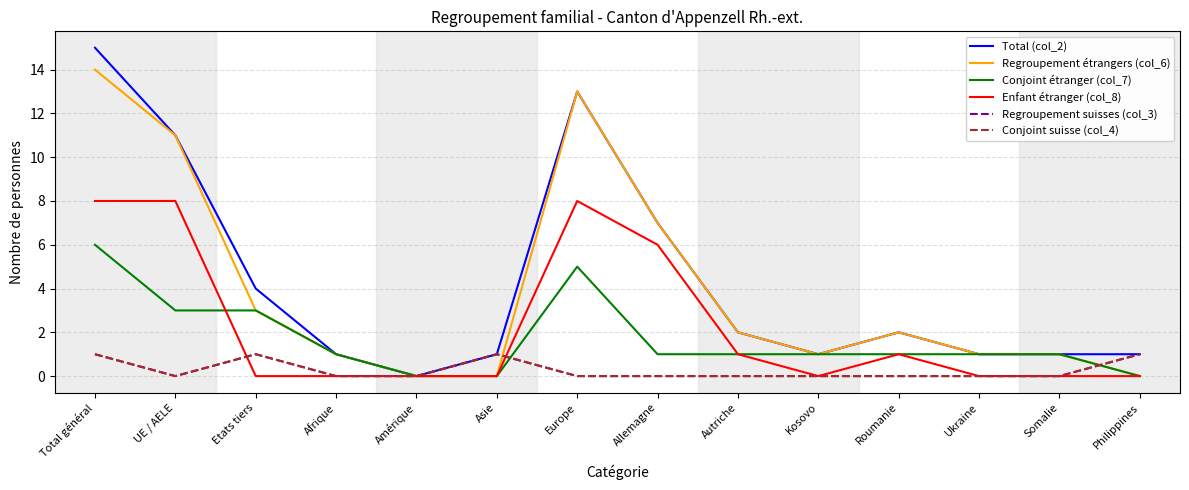

Which series has the widest spread of values?

Total (col_2)